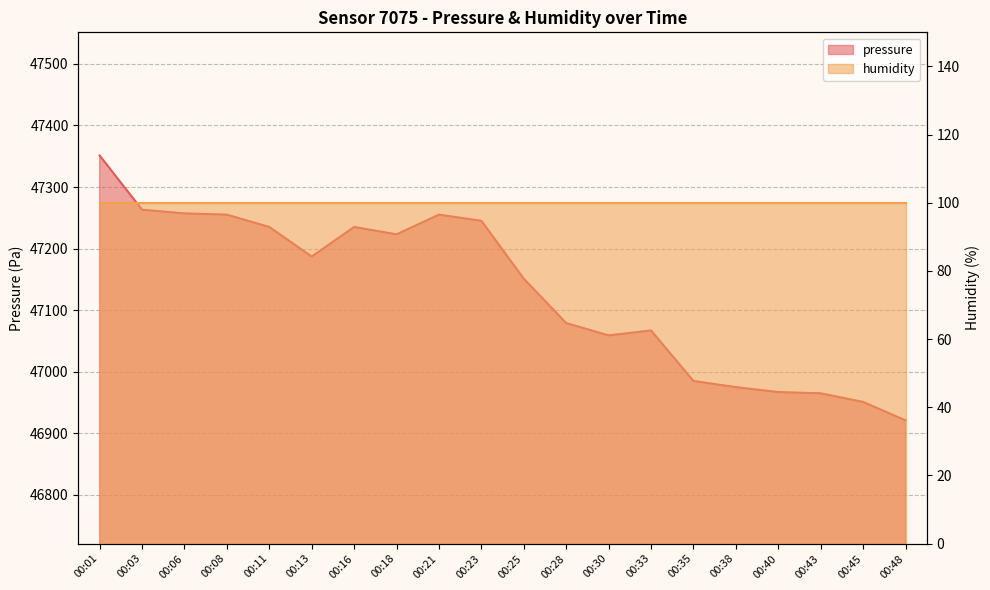

What is the difference between the maximum and minimum values?

430.1